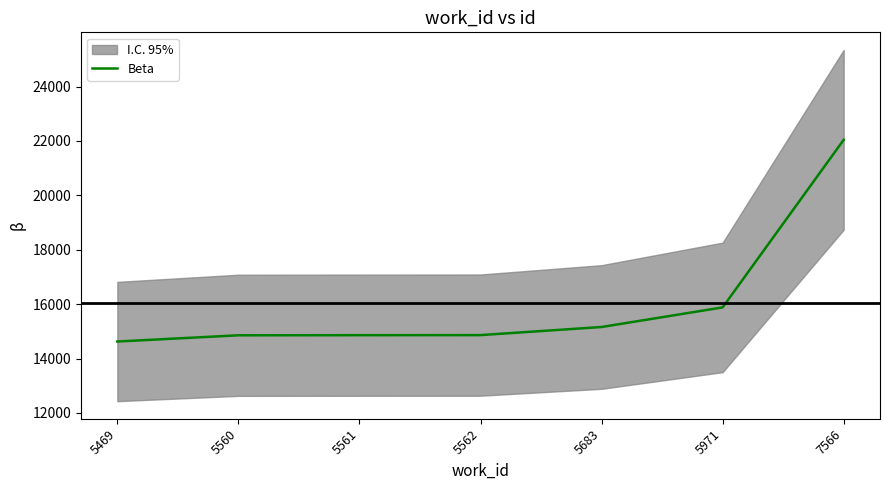

At which label is the value closest to 18334?

5971